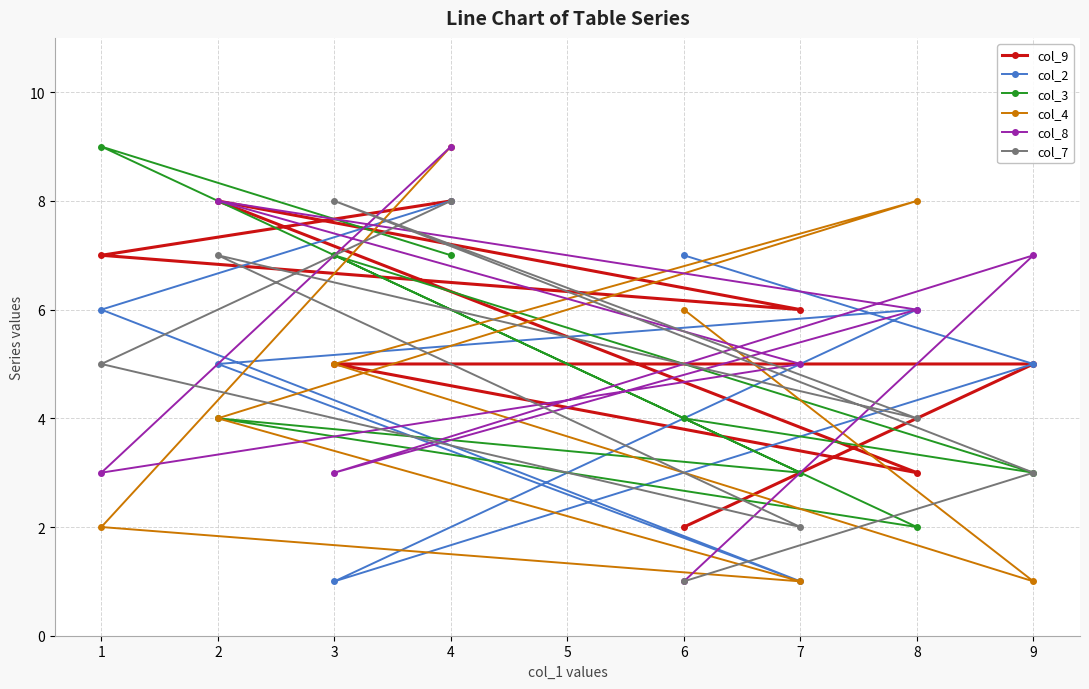

What is the difference between the second highest and second lowest values in the col_2 series?

6